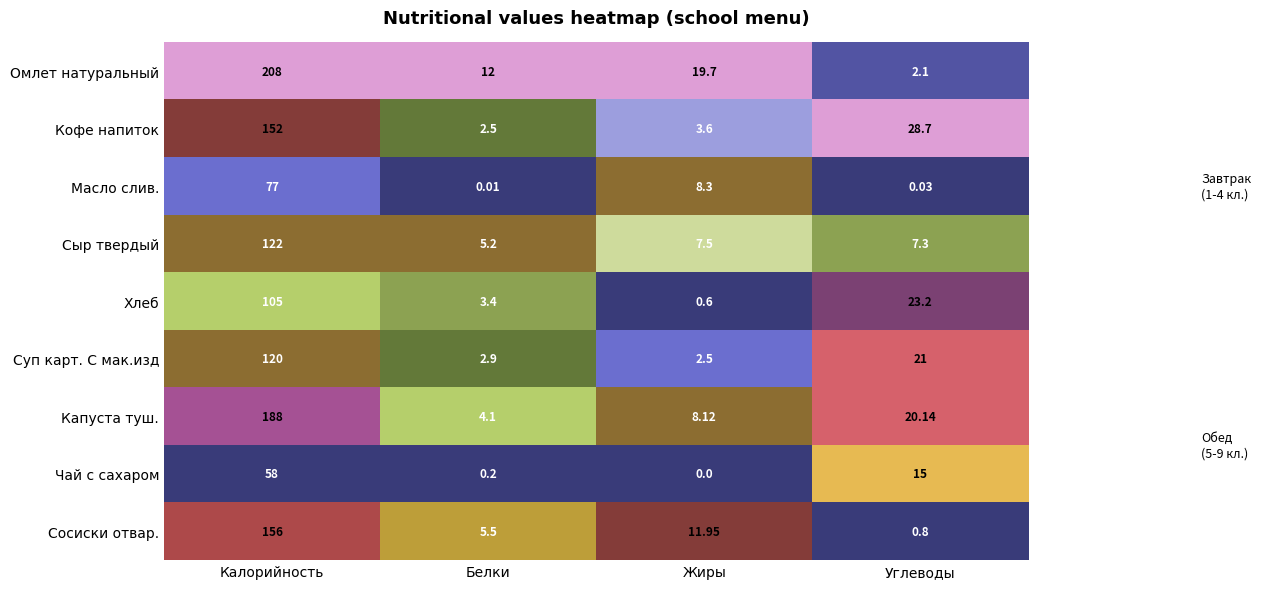

Rank the categories by Суп карт. С мак.изд value from highest to lowest.

Калорийность, Углеводы, Белки, Жиры